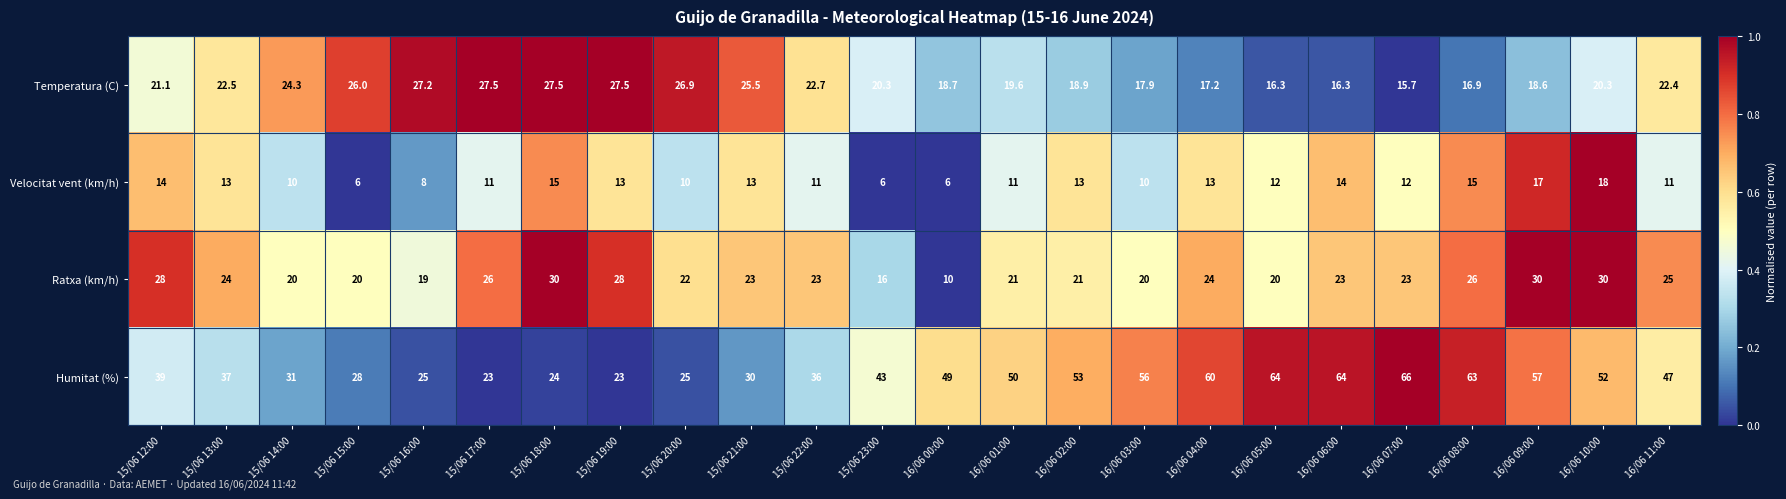

Is the value of Humitat (%) at 16/06 02:00 greater than the value of Ratxa (km/h) at 16/06 09:00?

Yes